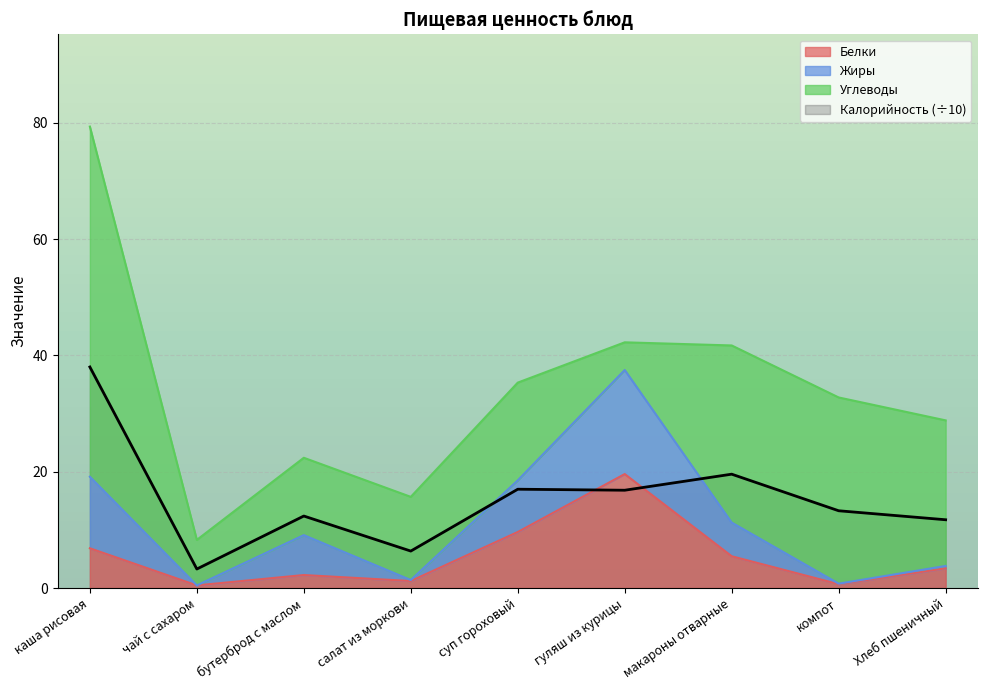

What position from the left is каша рисовая?

1